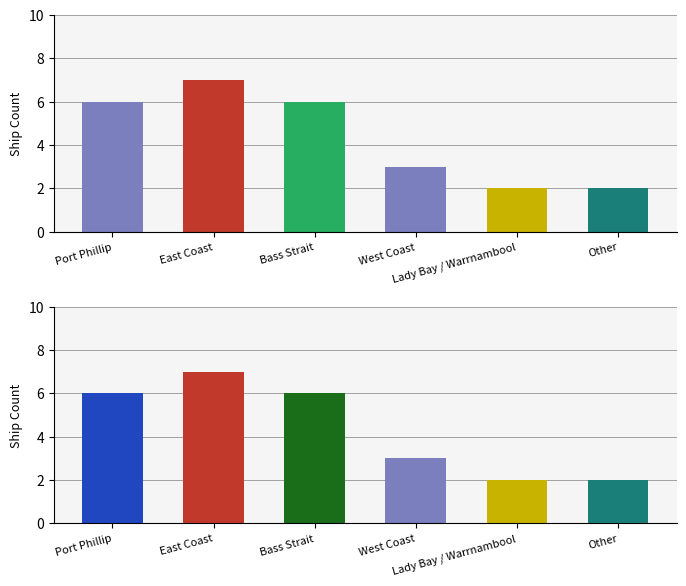

The chart shows a value of 2 at Lady Bay / Warrnambool. True or false?

True